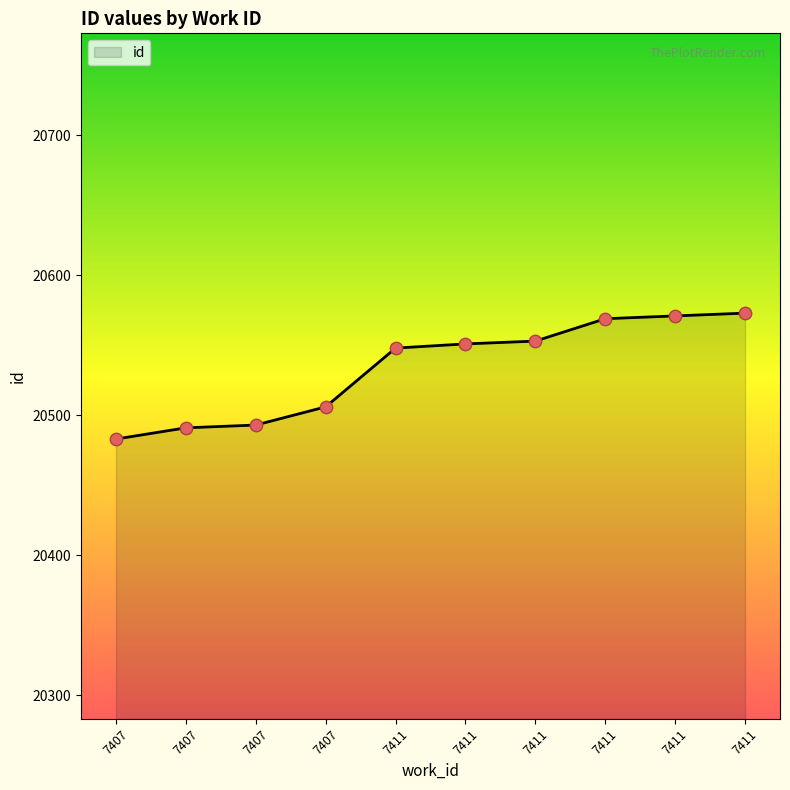

Is this an area chart (filled region under the line)?

Yes